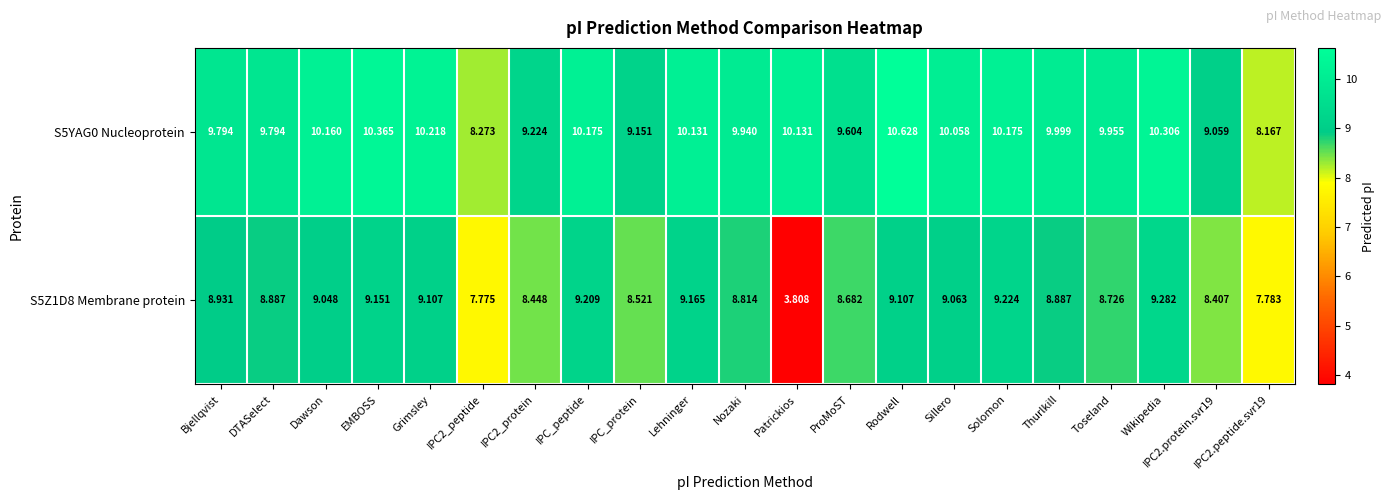

Which label corresponds to the smallest value in the chart?

Patrickios